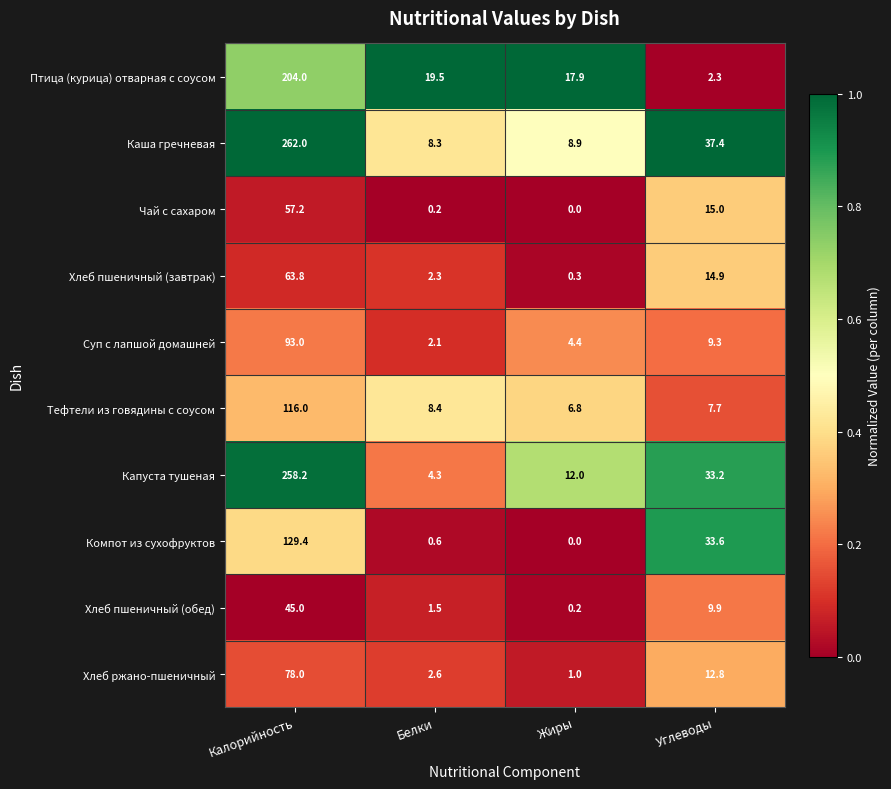

What is the sum of all Хлеб ржано-пшеничный values?

94.4